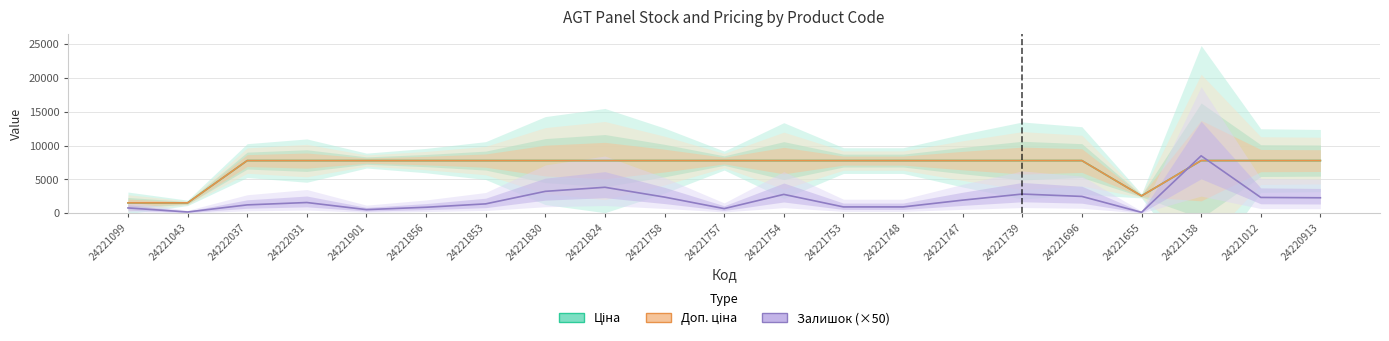

True or false: Доп. ціна and Ціна cross at least once.

False